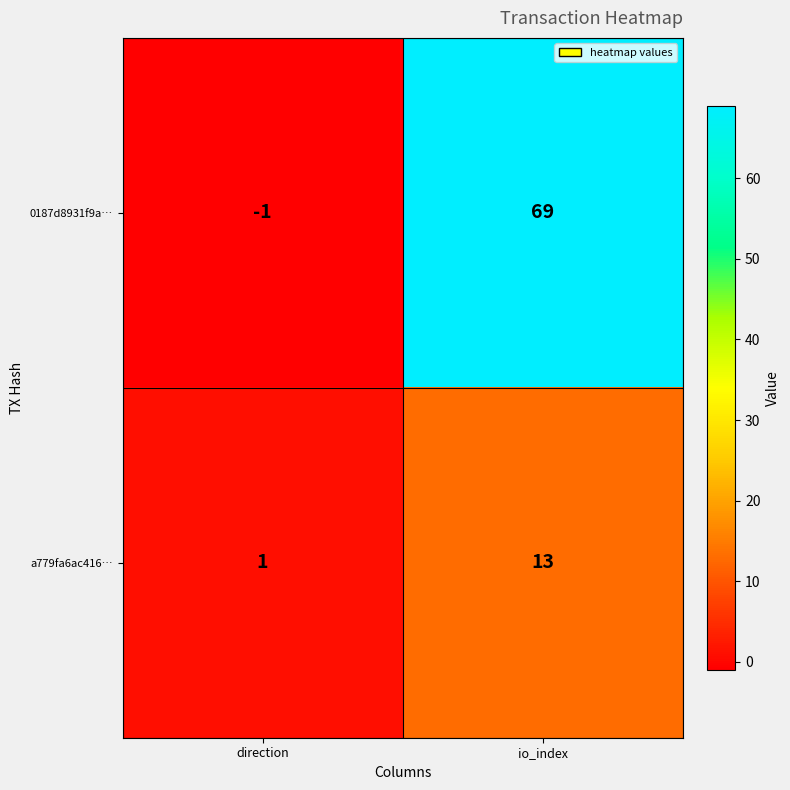

What is the sum of the 0187d8931f9a… values at direction and io_index?

68